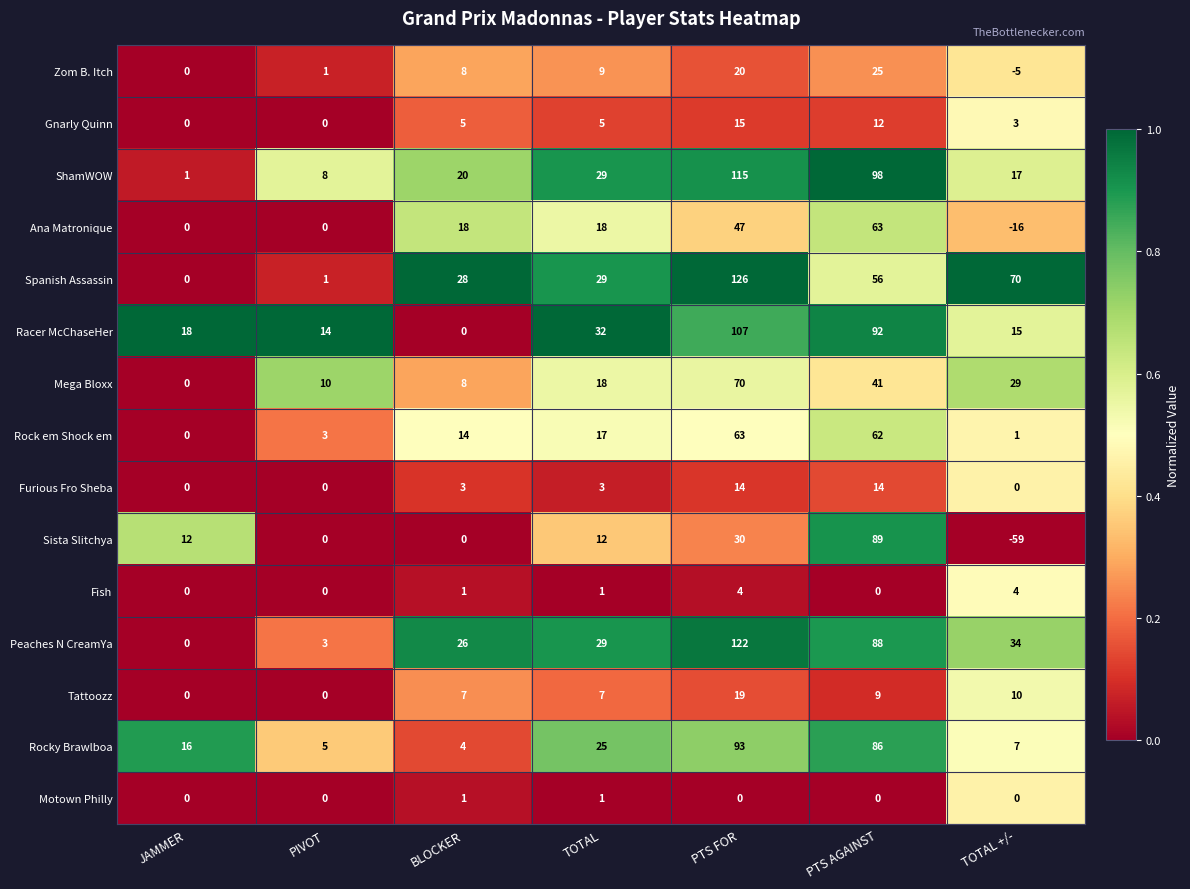

Is the value of Tattoozz at PTS FOR greater than the value of Peaches N CreamYa at PIVOT?

Yes